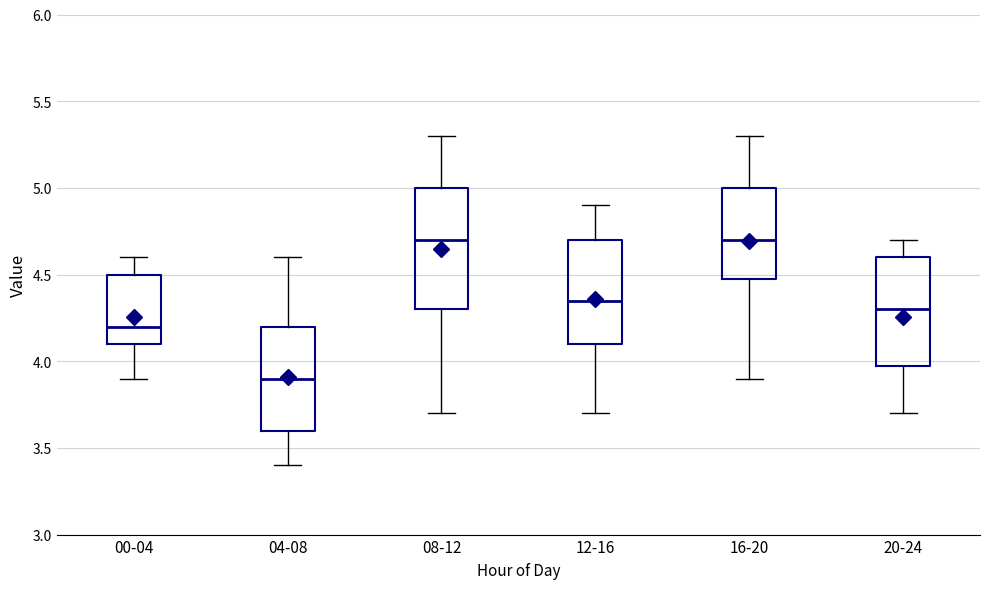

Reading left to right, read every box against the y-axis: the position of its median line, the range the box covers, and the ends of its whiskers. The values are not printed on the chart, so give them approximately, as read against the axis.

00-04: median 4.20, box 4.10 to 4.50, whiskers 3.90 to 4.60
04-08: median 3.90, box 3.60 to 4.20, whiskers 3.40 to 4.60
08-12: median 4.70, box 4.30 to 5.00, whiskers 3.70 to 5.30
12-16: median 4.35, box 4.10 to 4.70, whiskers 3.70 to 4.90
16-20: median 4.70, box 4.50 to 5.00, whiskers 3.90 to 5.30
20-24: median 4.30, box 4.00 to 4.60, whiskers 3.70 to 4.70